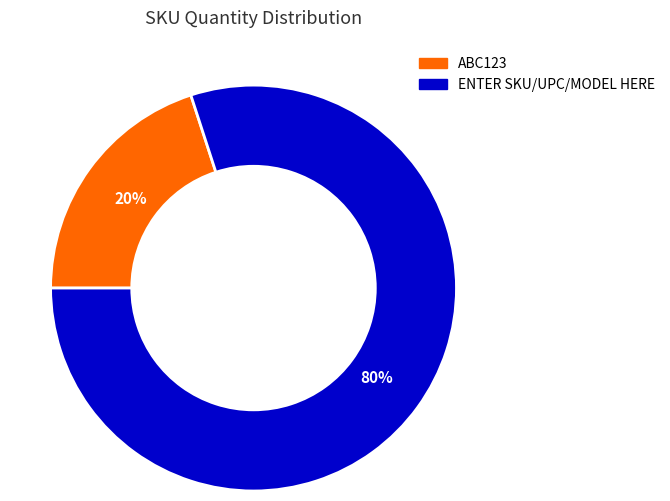

Rank the categories by value from highest to lowest.

ENTER SKU/UPC/MODEL HERE, ABC123